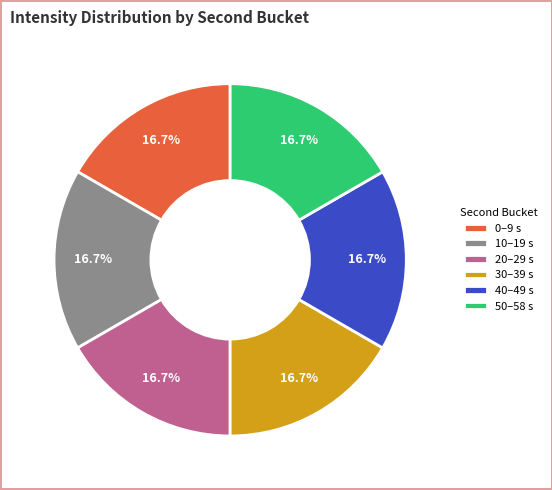

Do 10–19 s and 20–29 s together represent more than half of the pie?

No